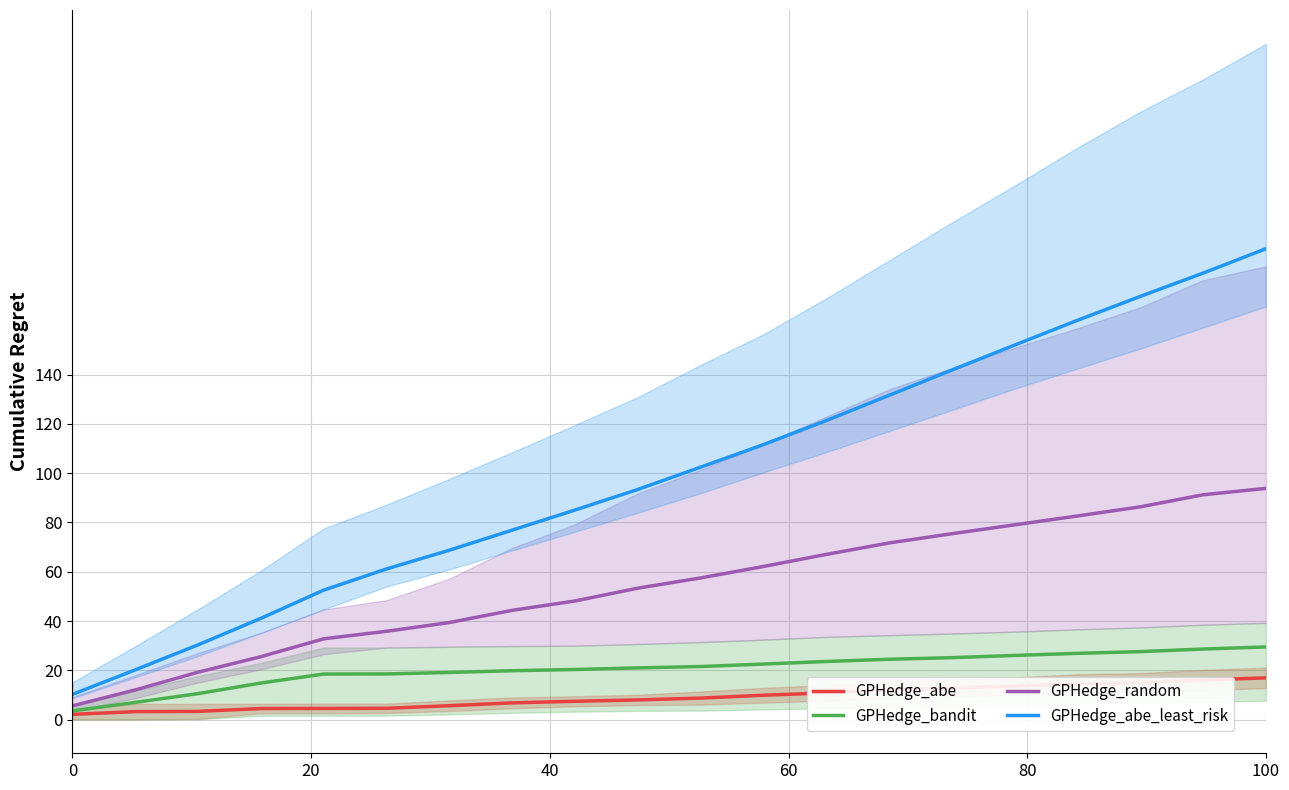

What is the sum of all GPHedge_bandit values?

409.4